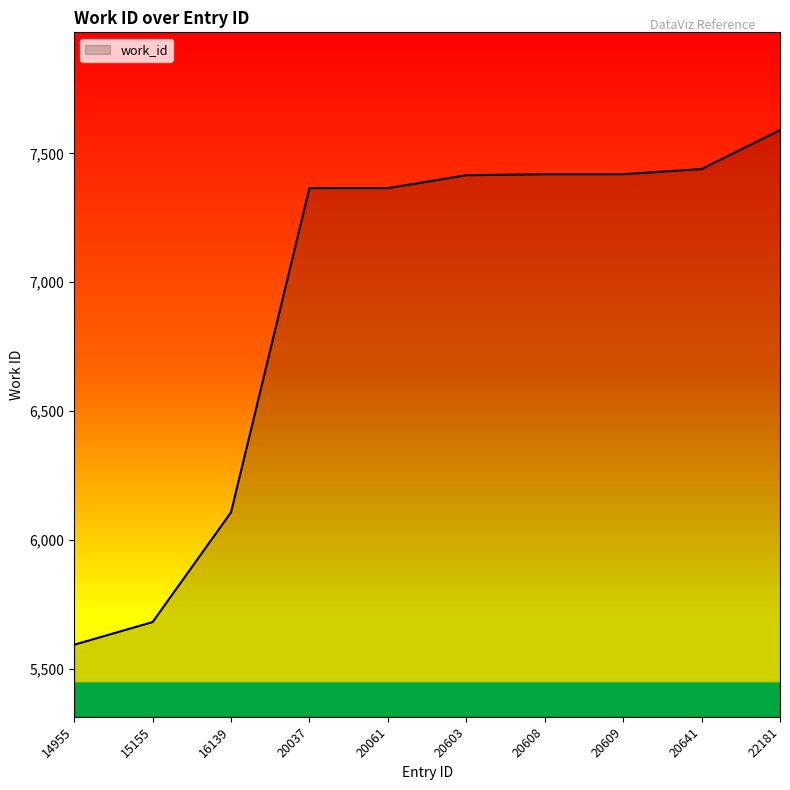

Is it true that the value at 22181 is 12634?

False